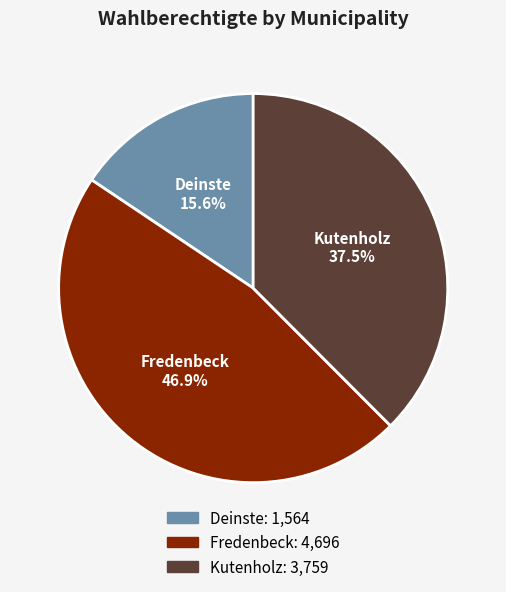

Rank the categories by value from highest to lowest.

Fredenbeck, Kutenholz, Deinste